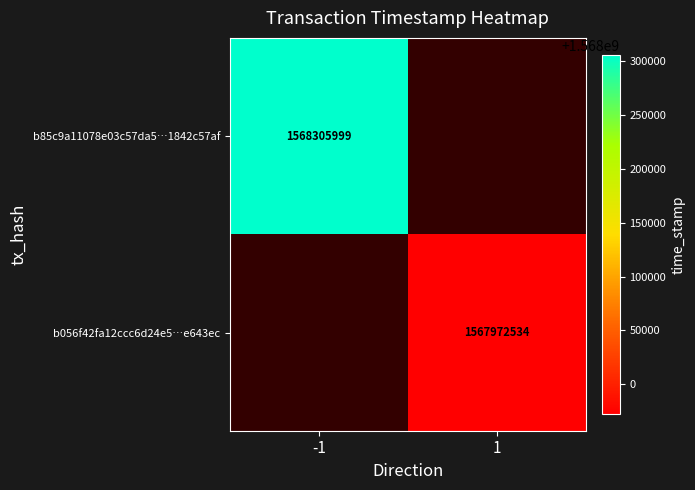

The b056f42fa12ccc6d24e5…e643ec series shows 1567972534 at 1. True or false?

True